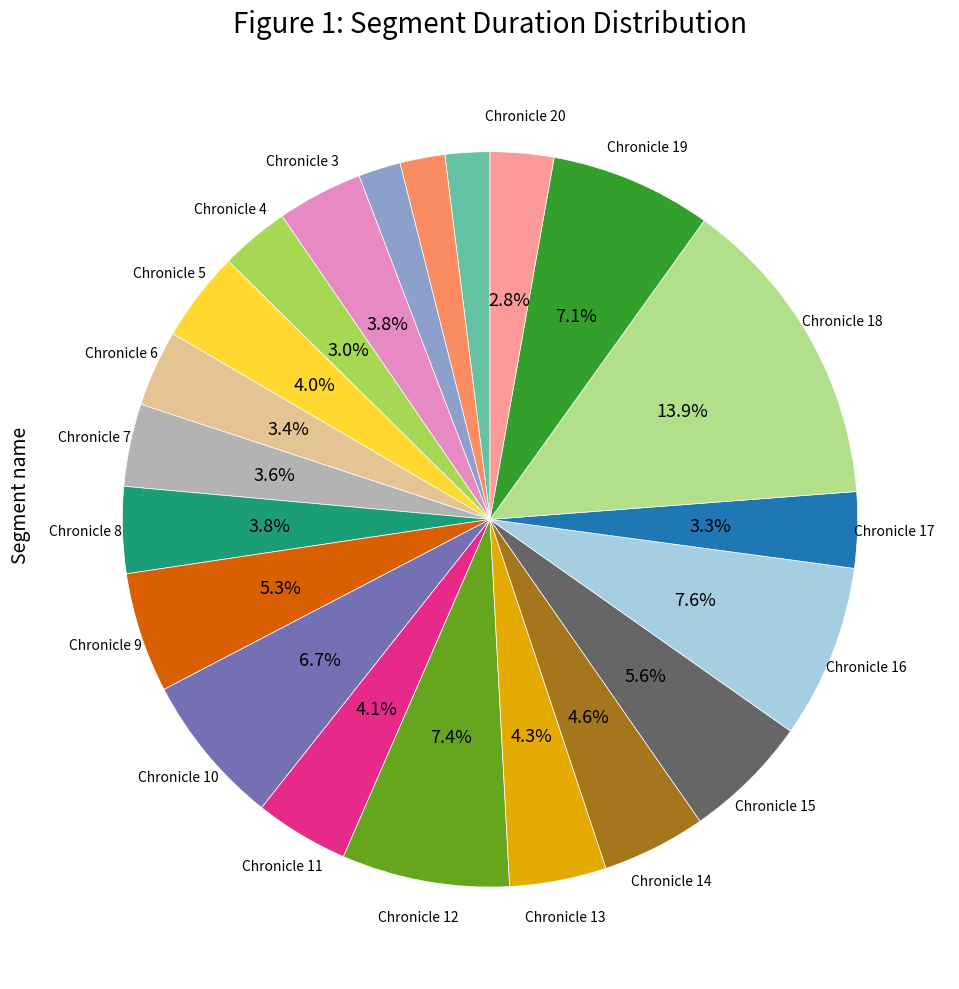

Is there a majority slice in this chart?

No